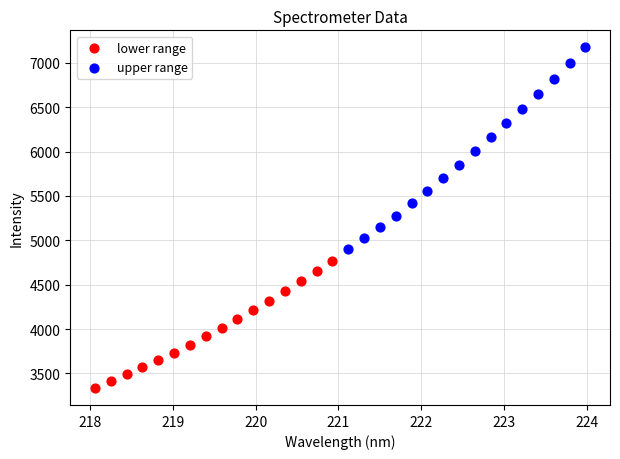

Which series has the widest spread of Y values?

upper range